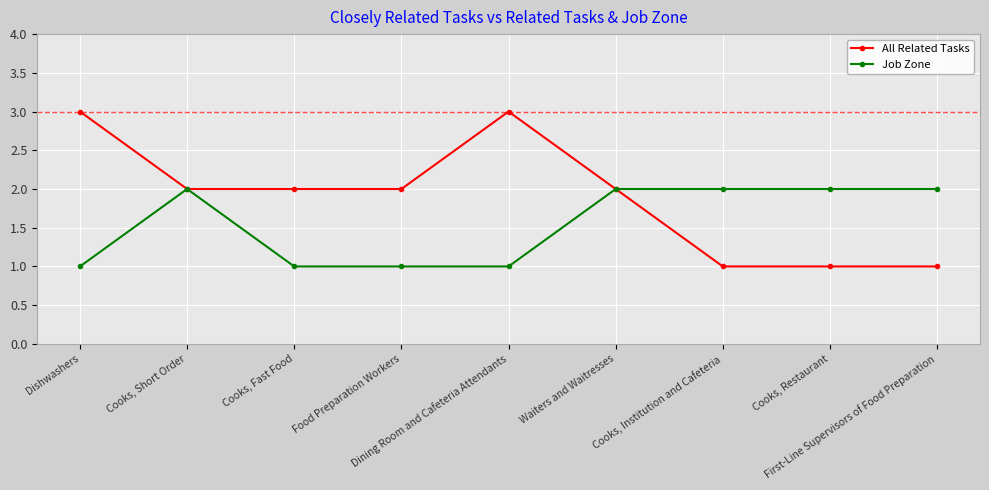

Reading right to left, transcribe all the data shown in this chart.

All Related Tasks: 1	1	1	2	3	2	2	2	3
Job Zone: 2	2	2	2	1	1	1	2	1